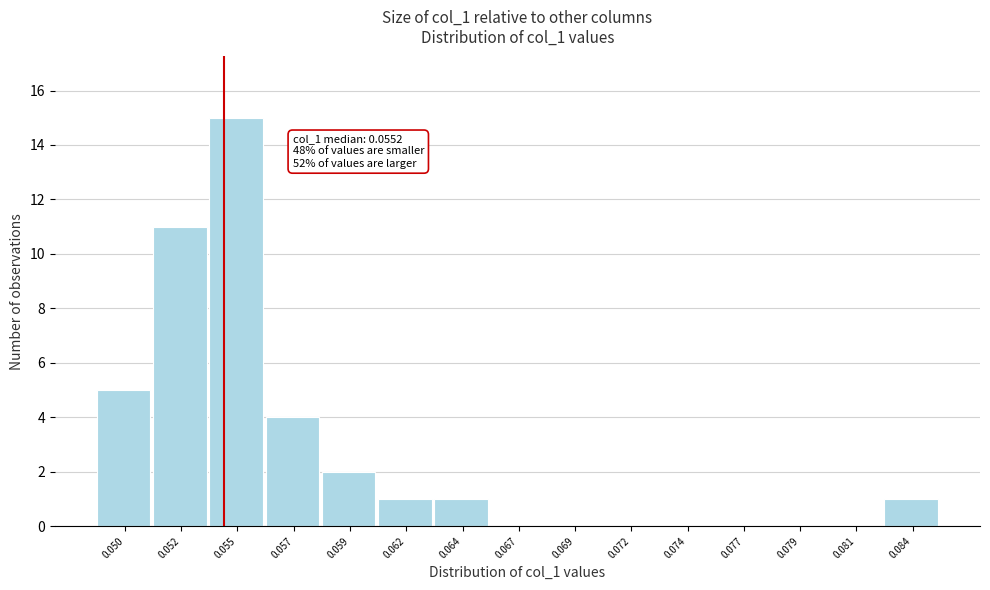

Reading left to right, transcribe all the data shown in this chart.

0.050=5	0.052=11	0.055=15	0.057=4	0.059=2	0.062=1	0.064=1	0.067=0	0.069=0	0.072=0	0.074=0	0.077=0	0.079=0	0.081=0	0.084=1